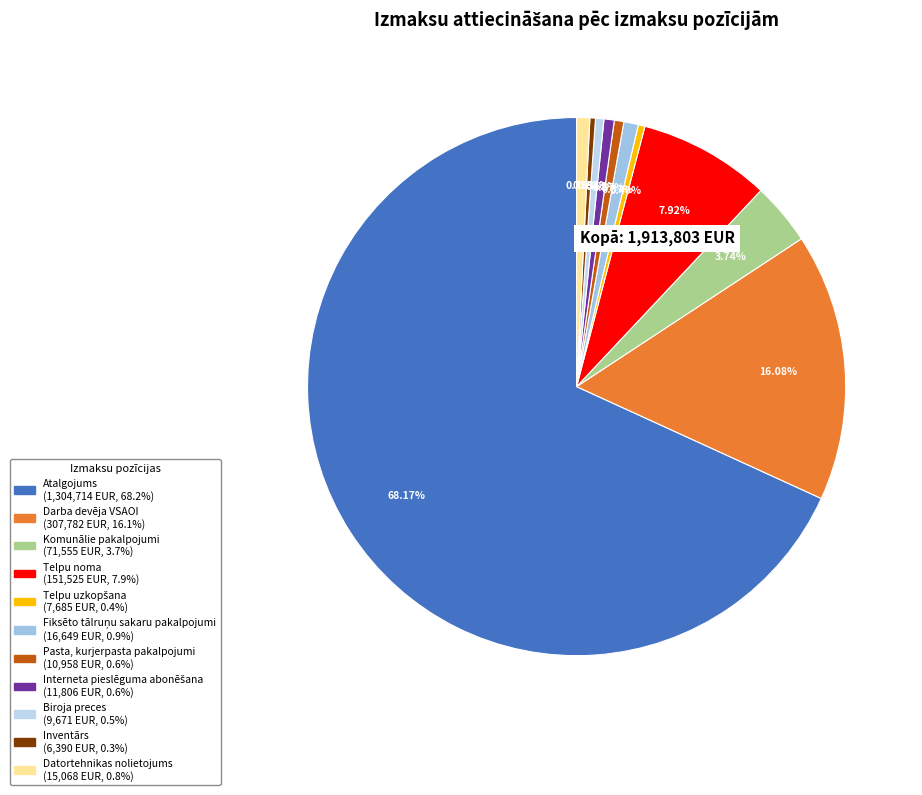

To the nearest percent, what is the combined percentage of Biroja preces and Telpu noma?

8%